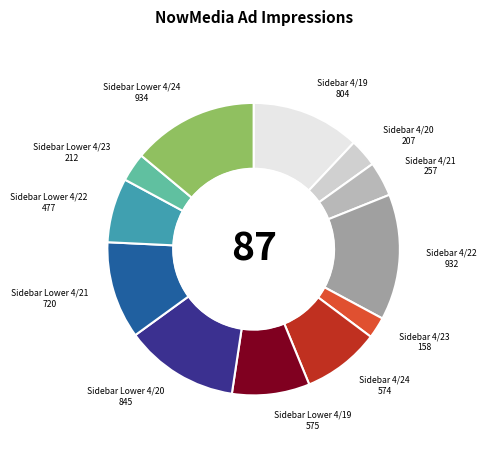

Is there a majority slice in this chart?

No